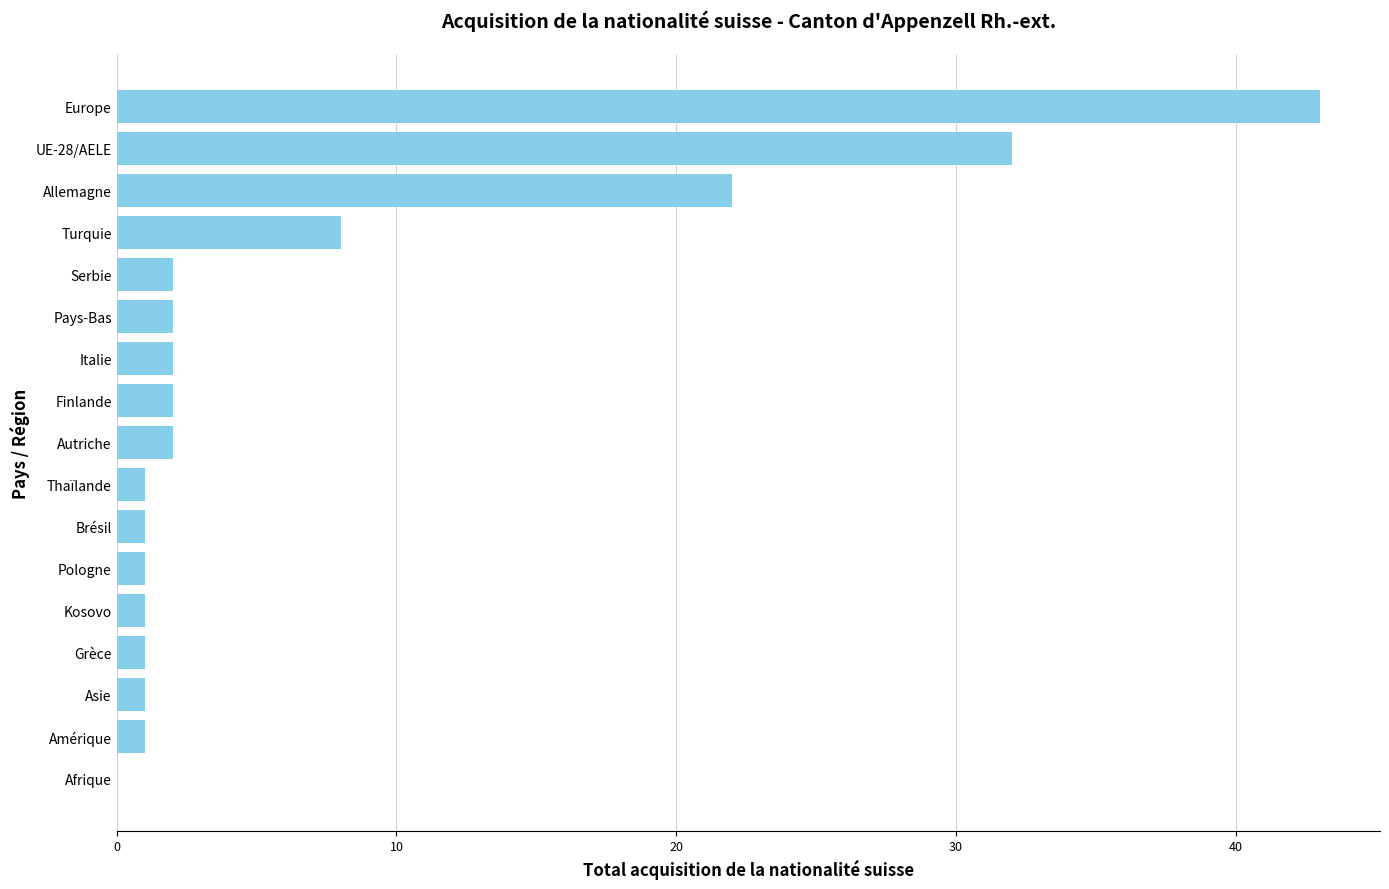

True or false: the data shows 2 at Autriche.

True